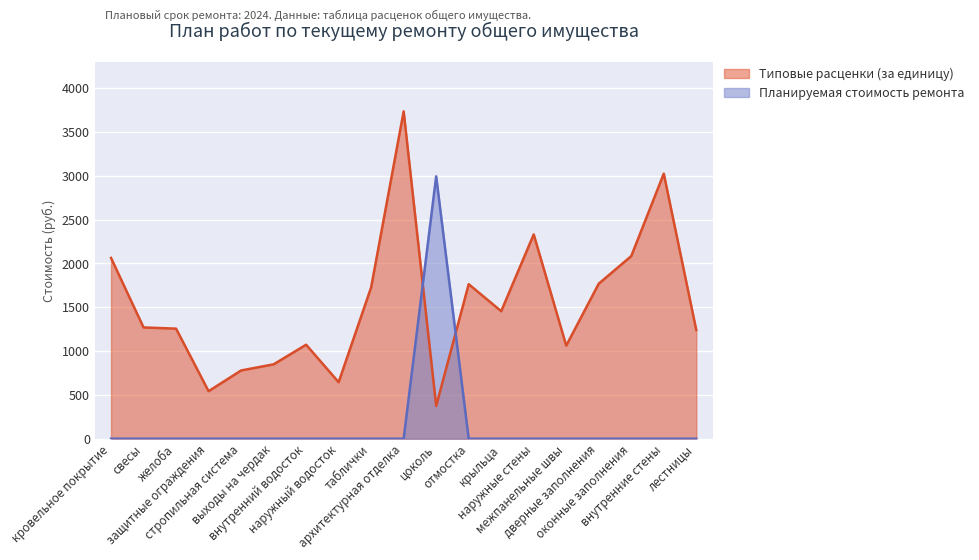

Does the chart display data point markers on the line(s)?

No